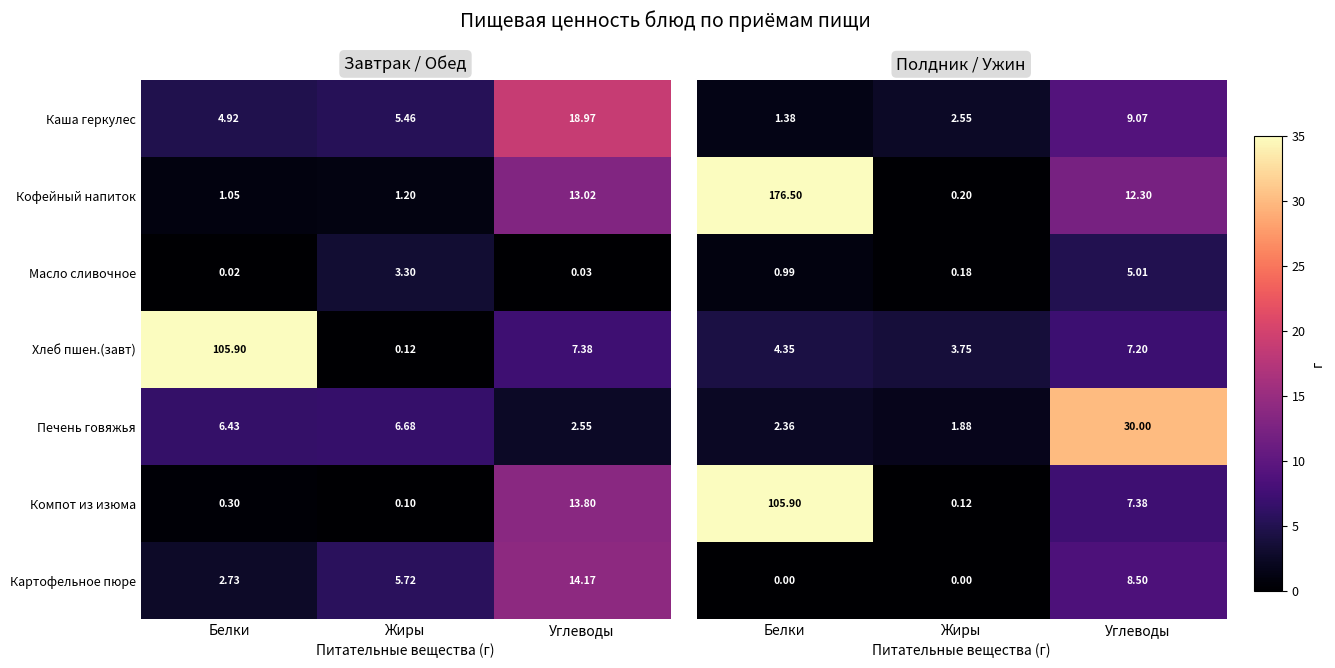

Where does the Картофельное пюре series first go above 5?

Жиры